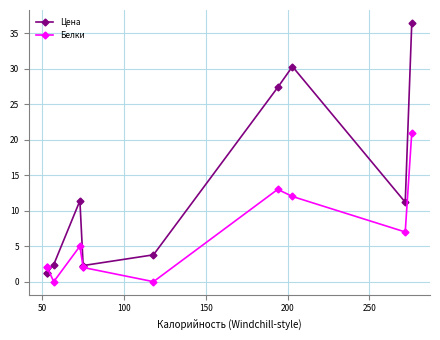

What is the difference between the maximum and minimum values in the Цена series?

35.1